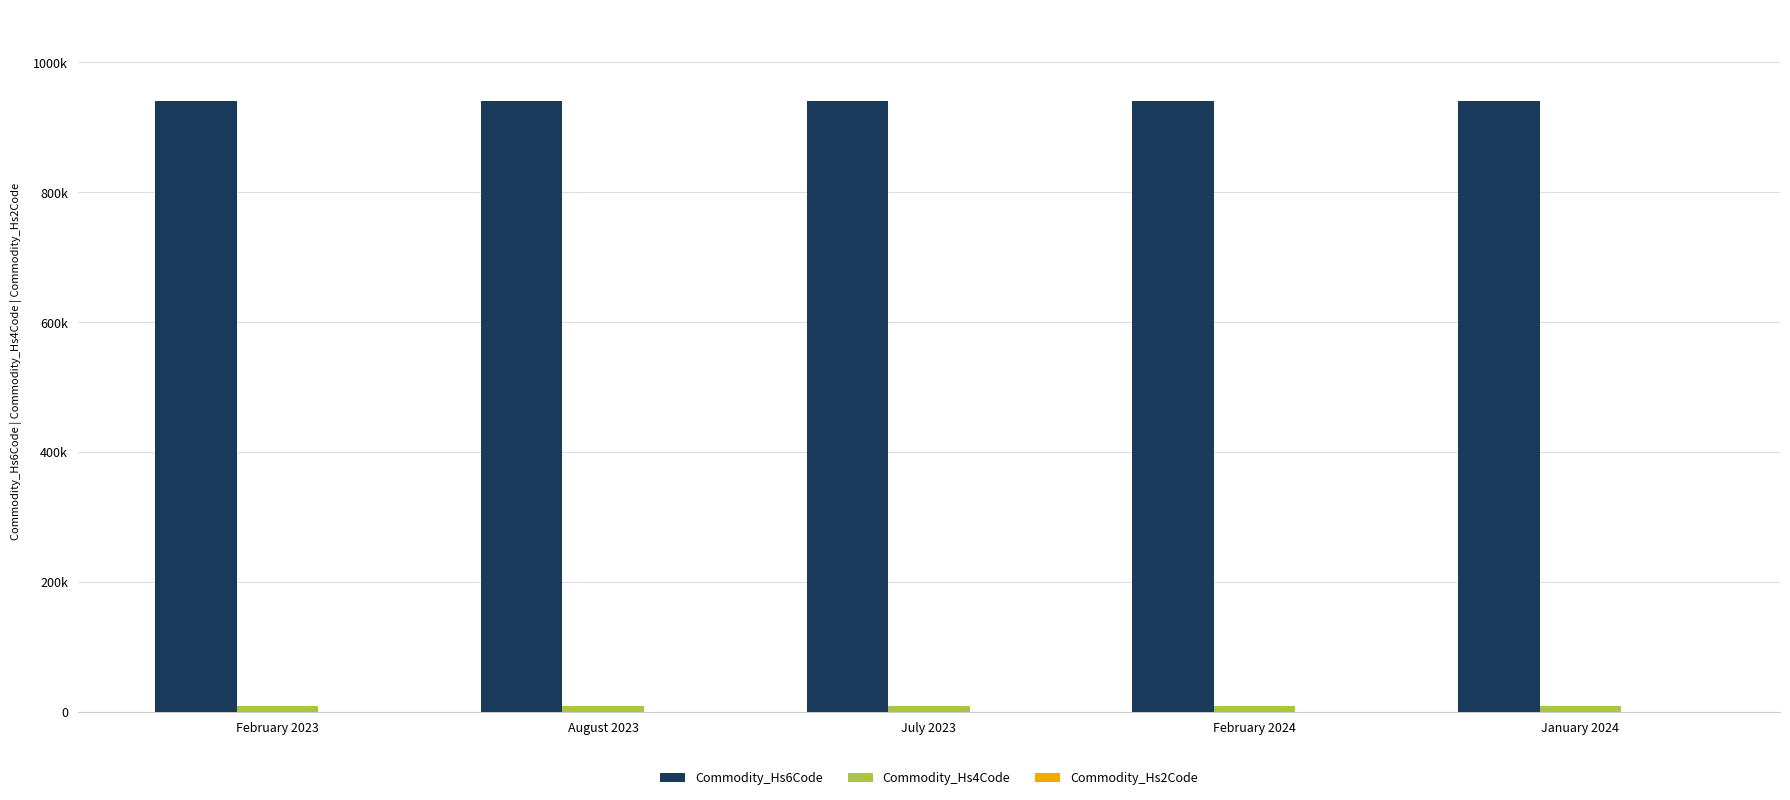

What is the spread (max minus min) of values at February 2023?

940067